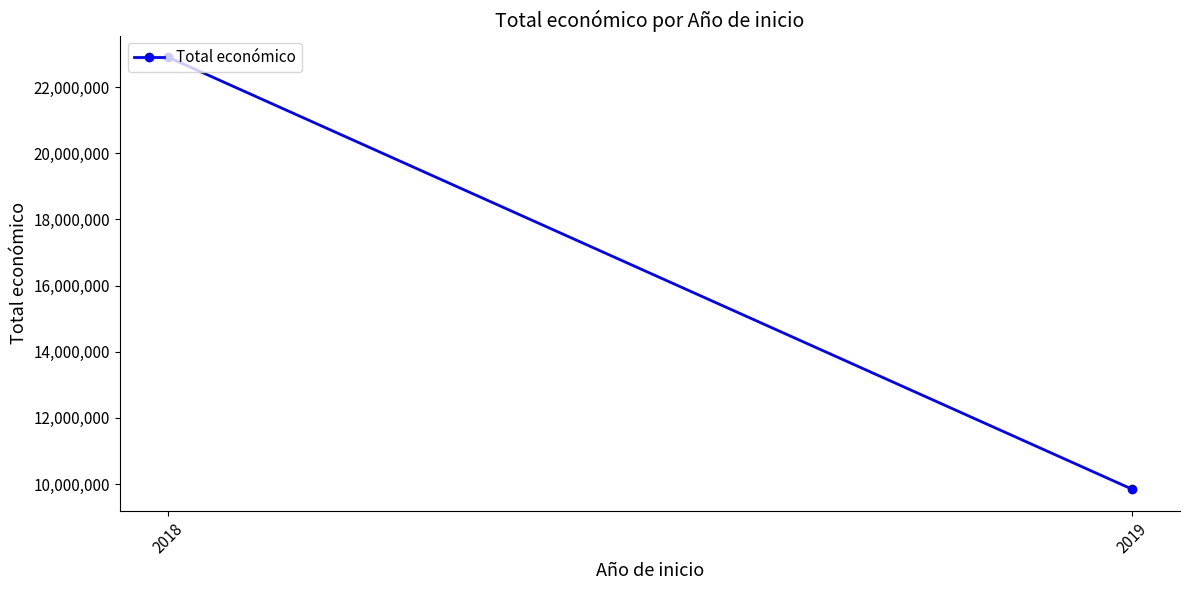

What is the difference between the values at 2018 and 2019?

13054139